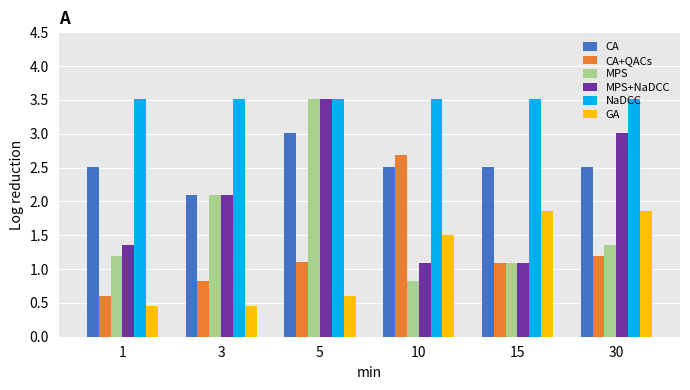

Between 1 and 3, which series saw the biggest shift?

MPS